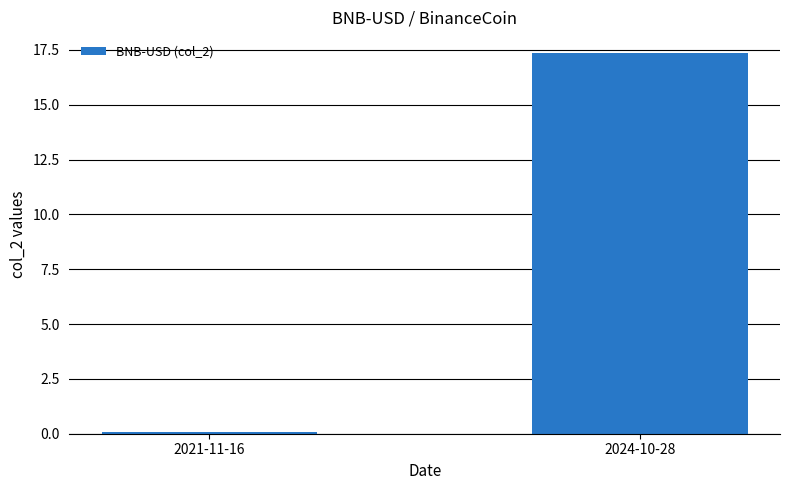

What is the change in value from 2021-11-16 to 2024-10-28?

+17.3